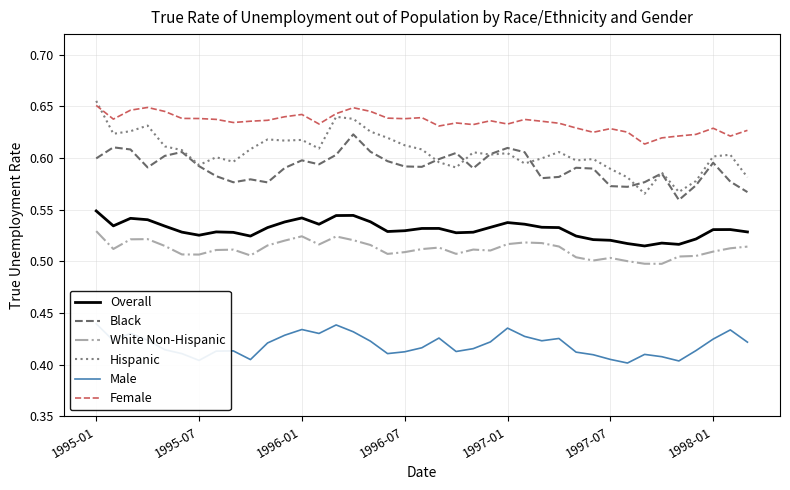

At which category is the sum across all series the highest?

1995-01